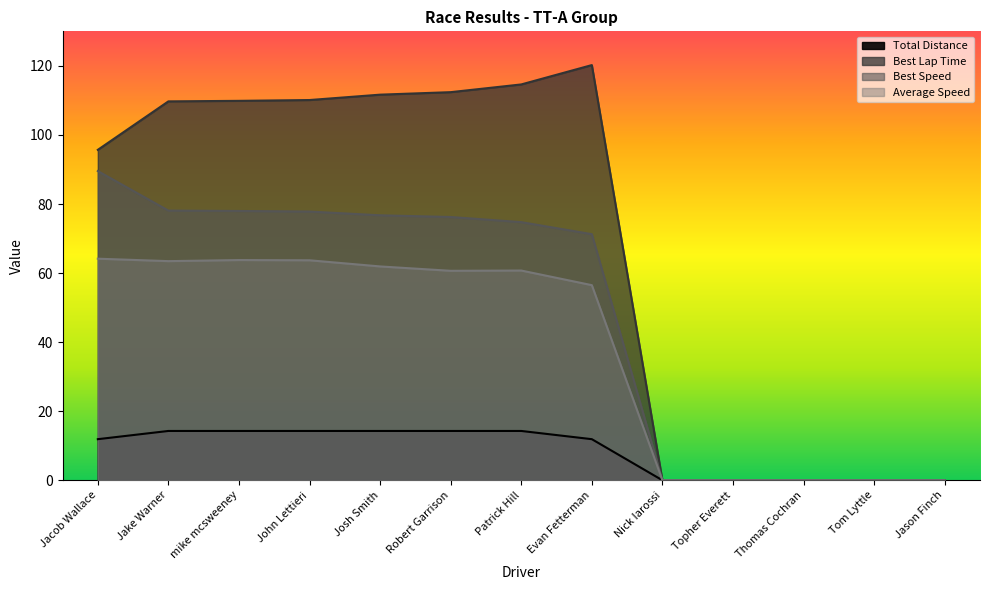

Does the chart have visible grid lines?

No